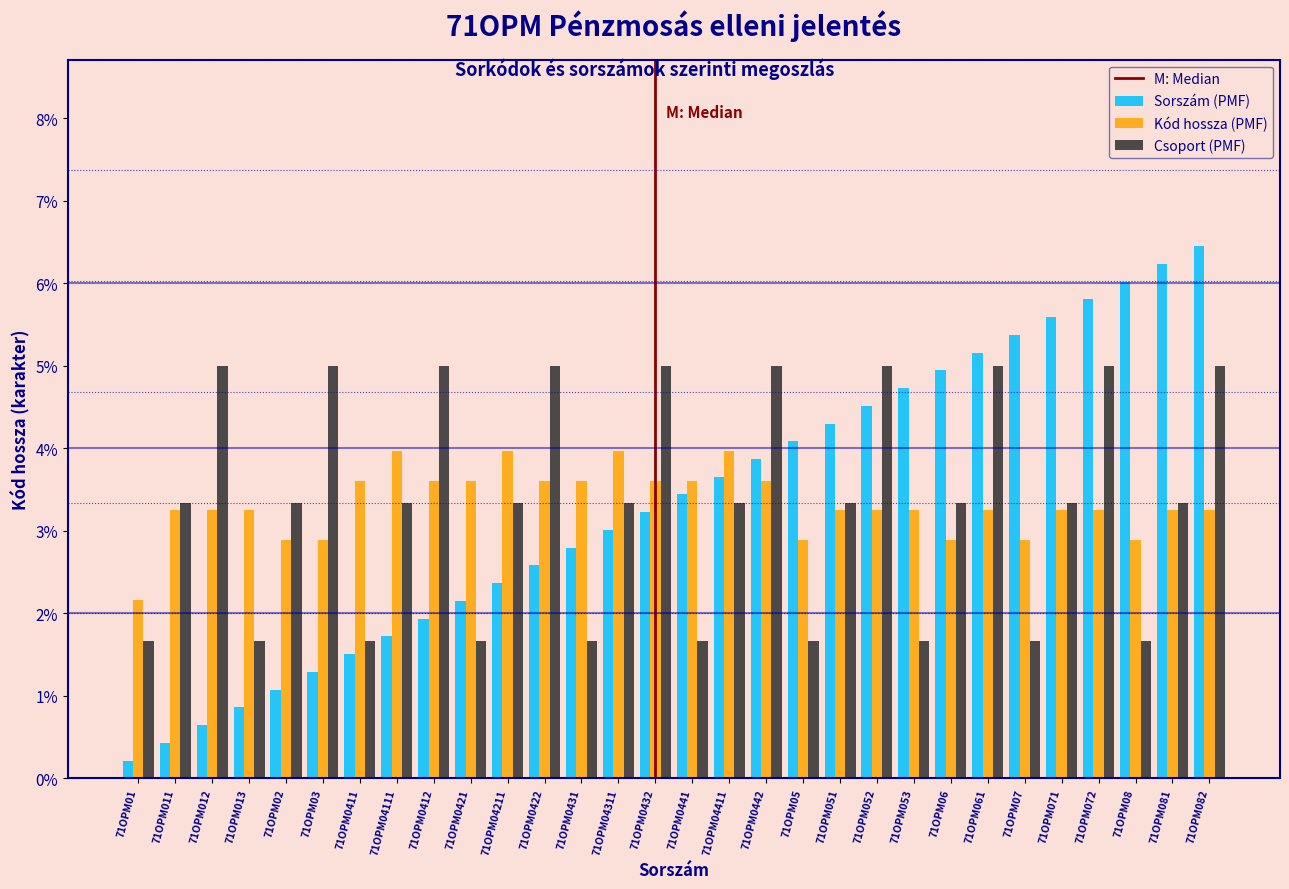

Are the bars grouped side by side (vs. stacked)?

Yes